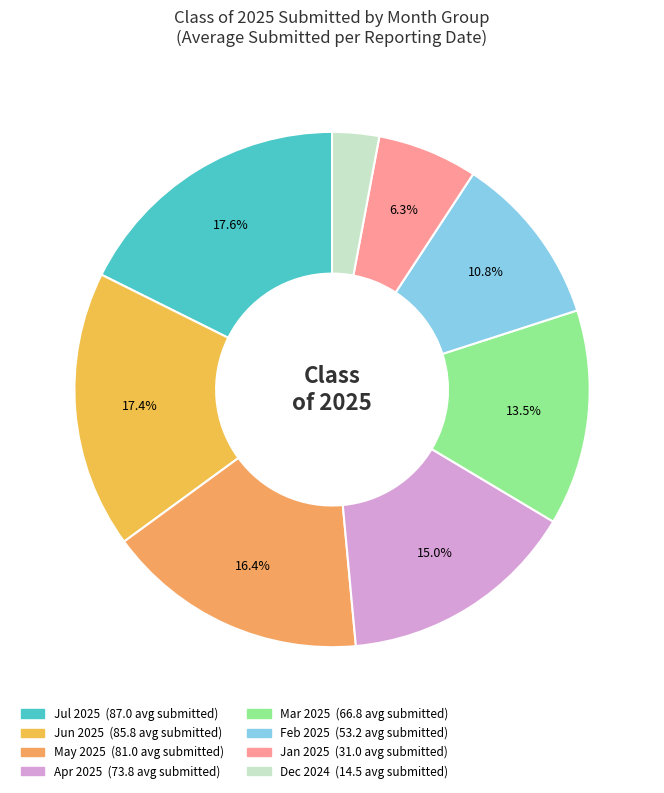

How many segments does this pie chart have?

8